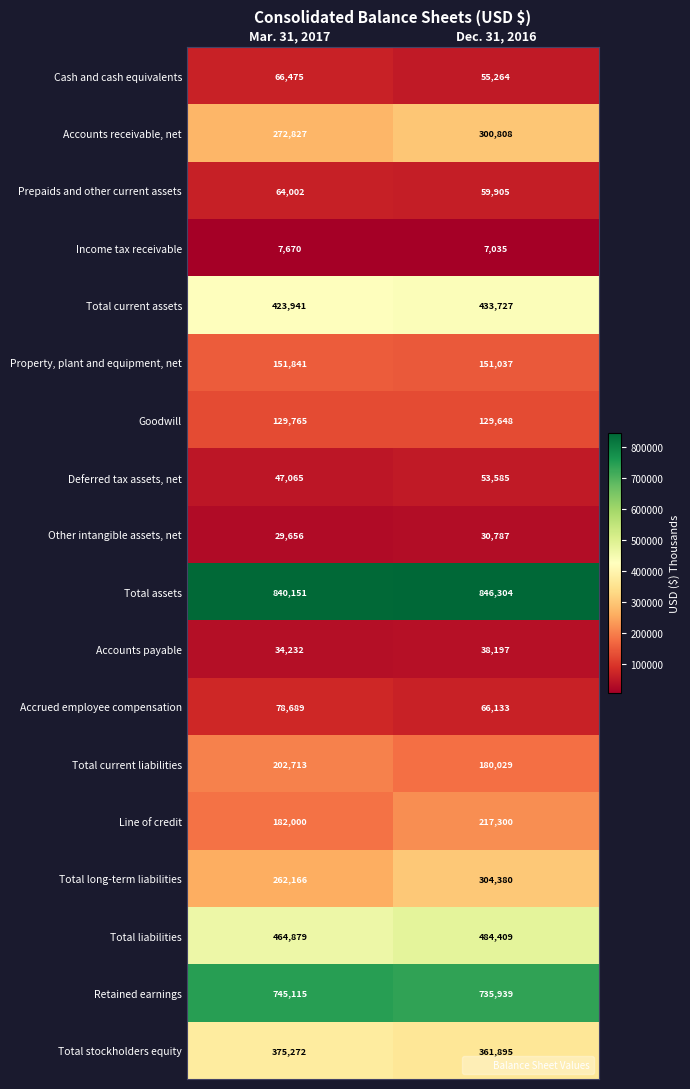

List the series in order of their peak value, lowest first.

Income tax receivable, Other intangible assets, net, Accounts payable, Deferred tax assets, net, Prepaids and other current assets, Cash and cash equivalents, Accrued employee compensation, Goodwill, Property, plant and equipment, net, Total current liabilities, Line of credit, Accounts receivable, net, Total long-term liabilities, Total stockholders equity, Total current assets, Total liabilities, Retained earnings, Total assets